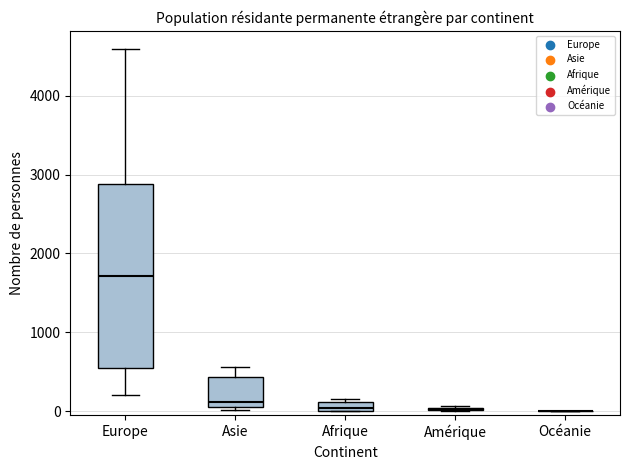

Which box is the tallest, from its lower edge to its upper edge?

Europe